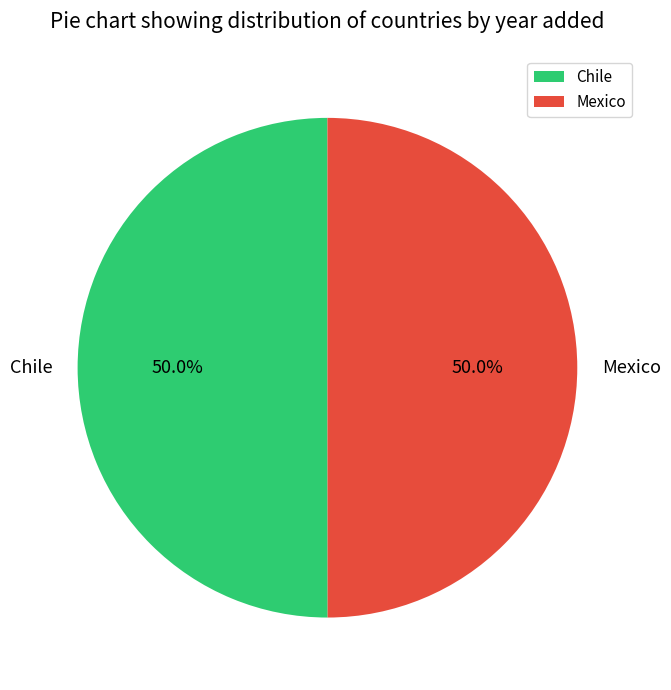

What percentage do Chile and Mexico together represent?

100.0%